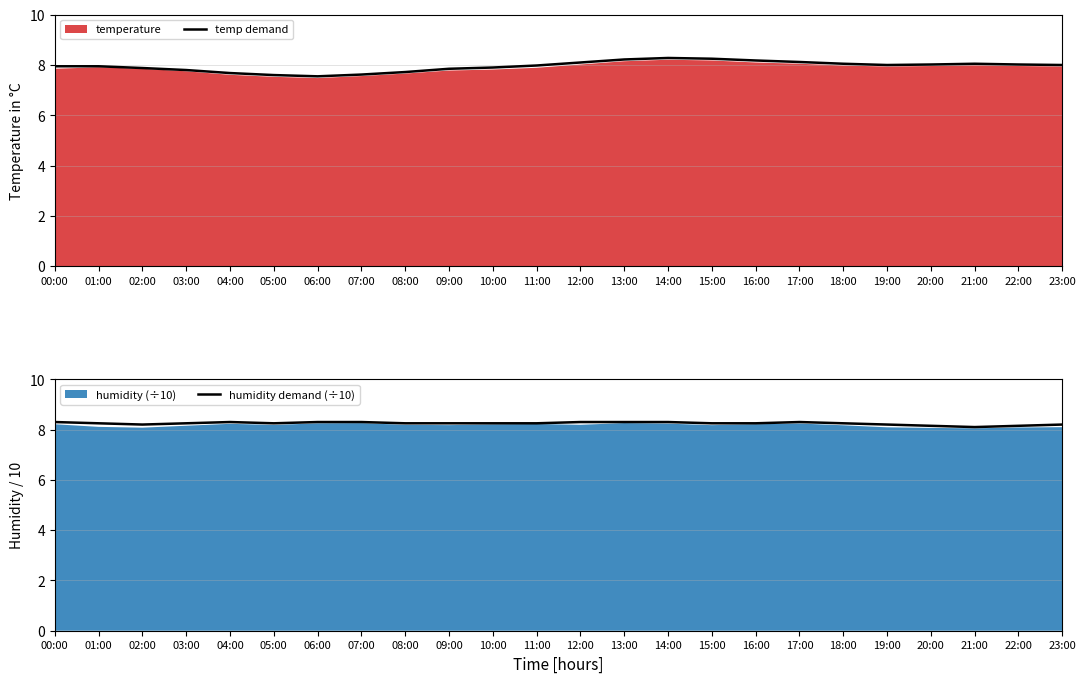

What is the average value of the humidity demand (÷10) series?

8.2